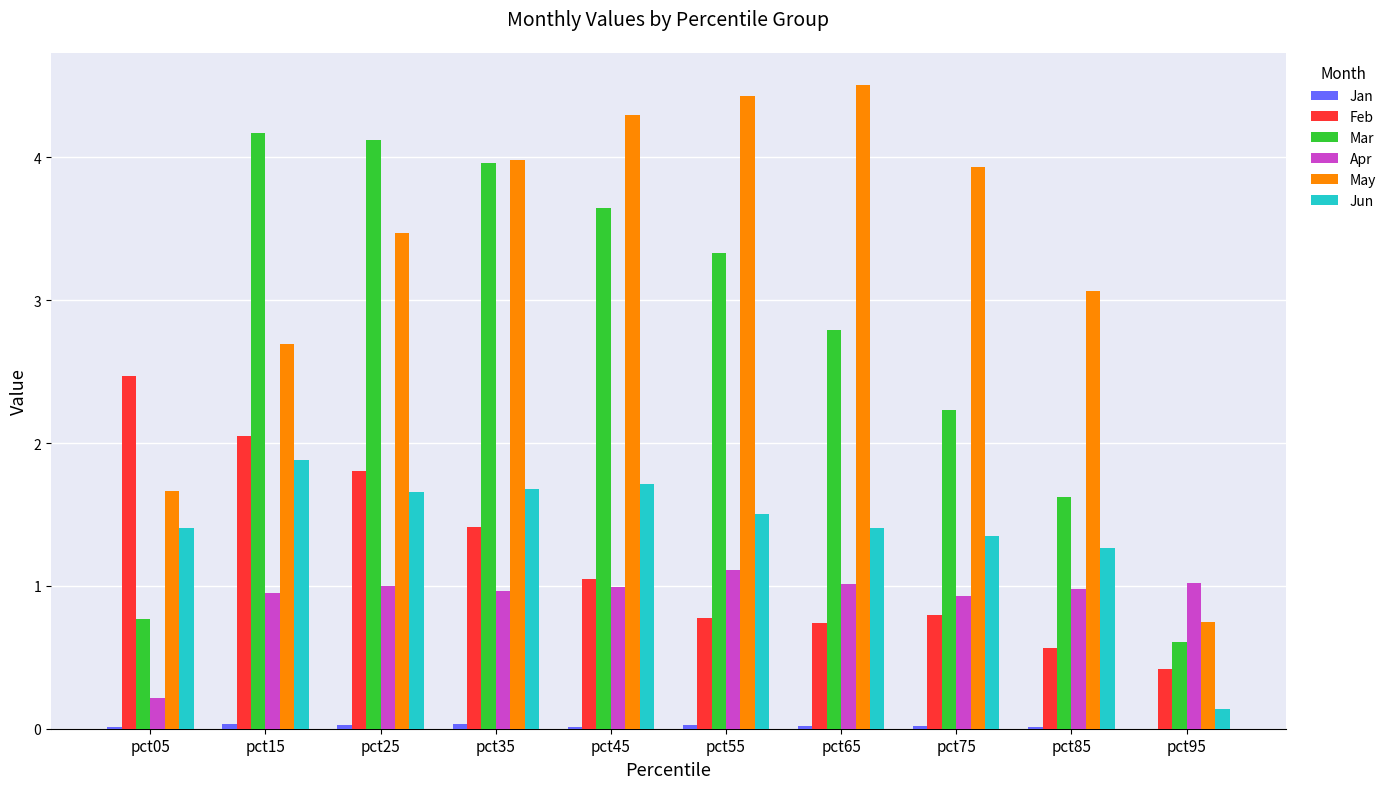

At which label does Mar first exceed 3?

pct15